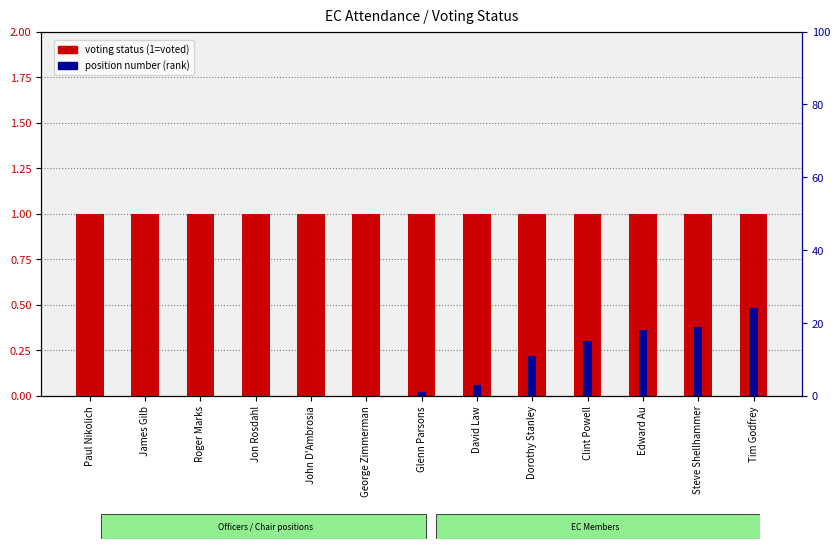

Rank the series by their average value, from highest to lowest.

position number (percentile-like), voting status (1=present)